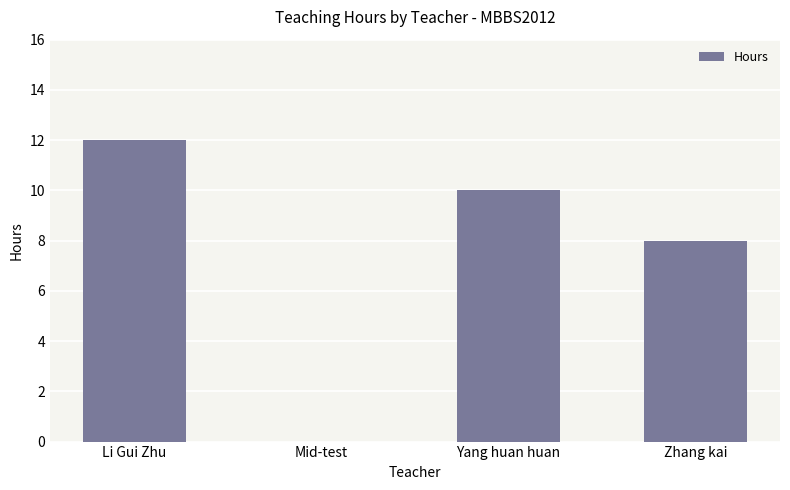

Are the bars grouped side by side (vs. stacked)?

No